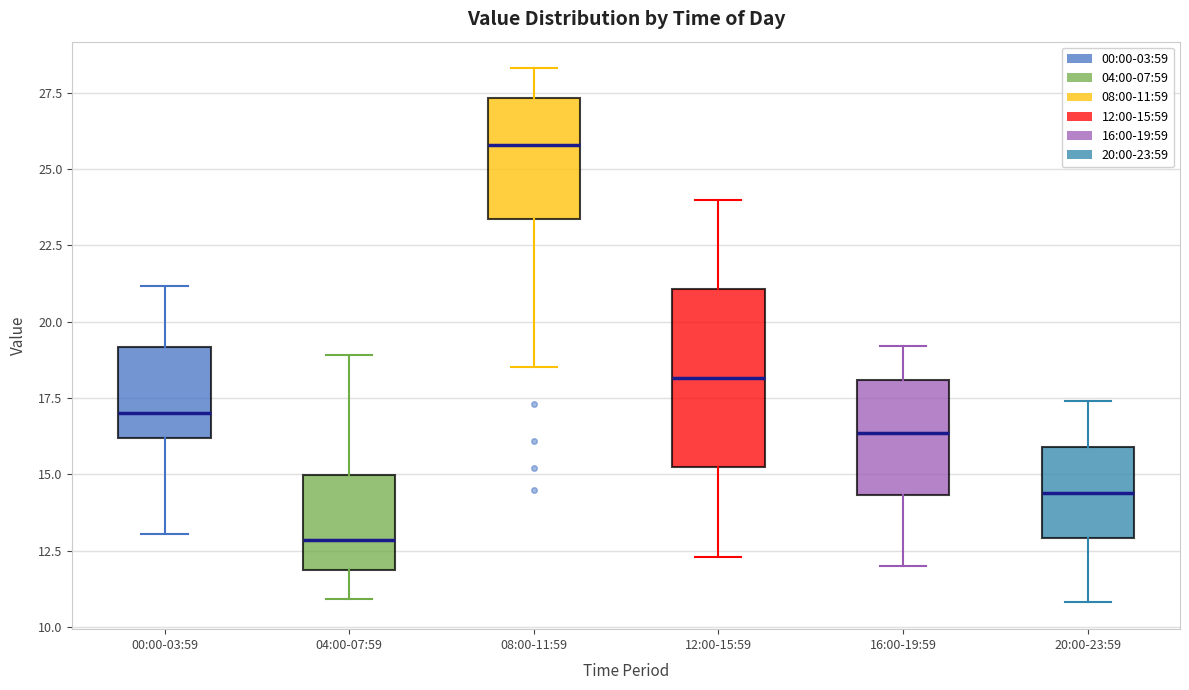

Reading left to right, read every box against the y-axis: the position of its median line, the range the box covers, and the ends of its whiskers. The values are not printed on the chart, so give them approximately, as read against the axis.

00:00-03:59: median 17.0, box 16.0 to 19.0, whiskers 13.0 to 21.0
04:00-07:59: median 13.0, box 12.0 to 15.0, whiskers 11.0 to 19.0
08:00-11:59: median 26.0, box 23.5 to 27.5, whiskers 18.5 to 28.5
12:00-15:59: median 18.0, box 15.0 to 21.0, whiskers 12.5 to 24.0
16:00-19:59: median 16.5, box 14.5 to 18.0, whiskers 12.0 to 19.0
20:00-23:59: median 14.5, box 13.0 to 16.0, whiskers 11.0 to 17.5